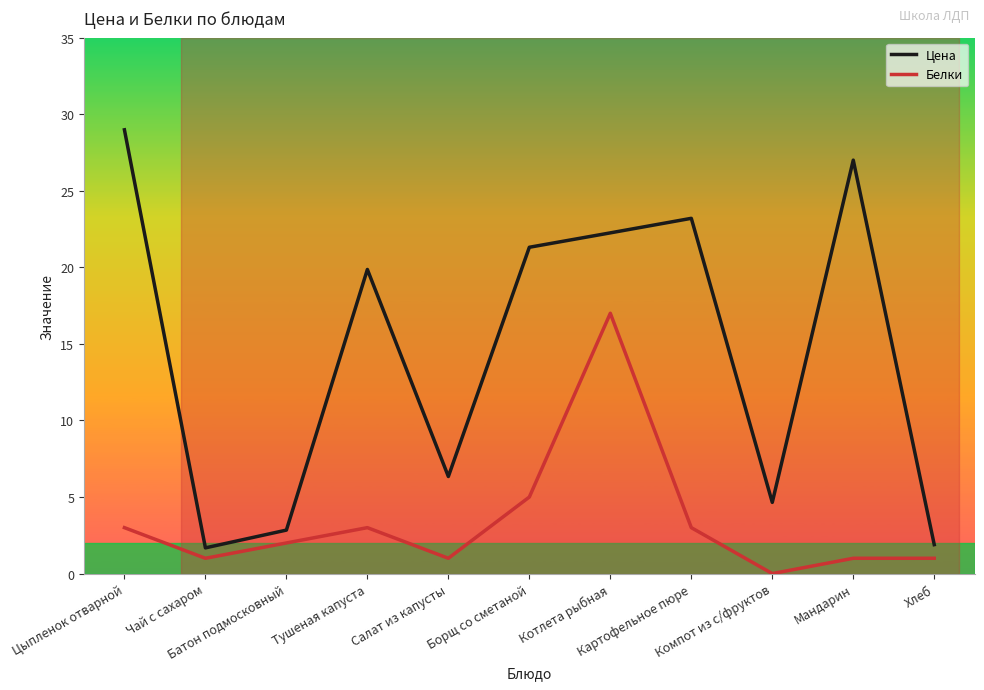

Rank the series by their average value, from lowest to highest.

Белки, Цена